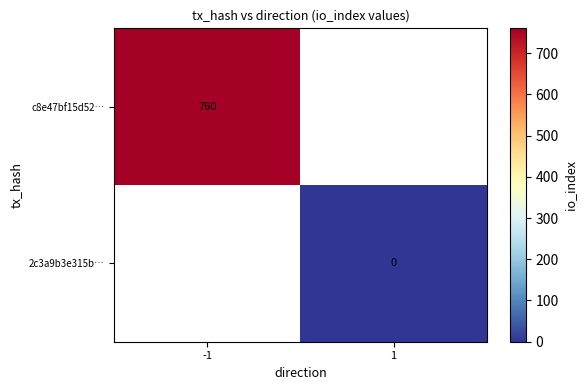

The c8e47bf15d52… series shows 1027 at -1. True or false?

False